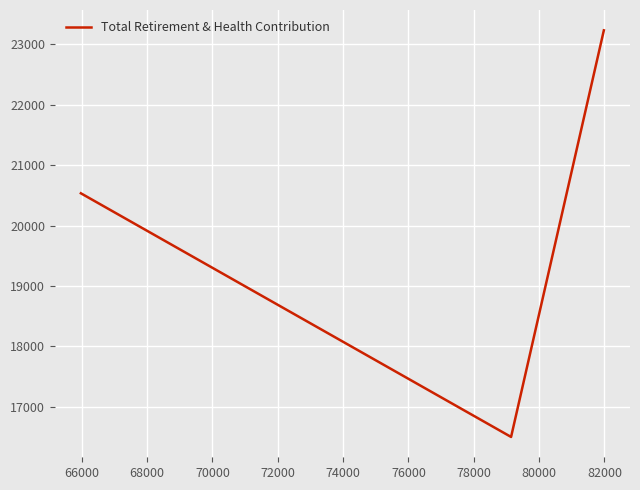

Reading right to left, extract all data points from this chart.

23234	16497	20534